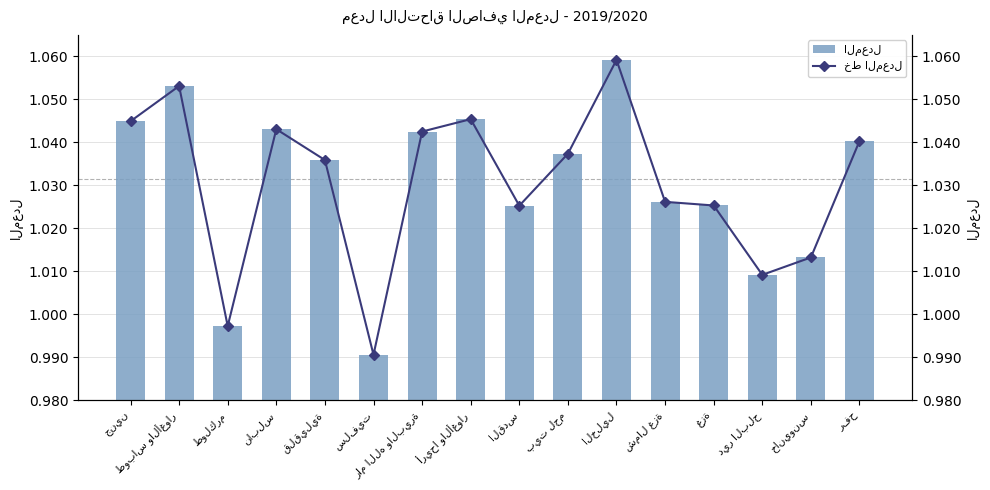

What position from the right is رفح?

1